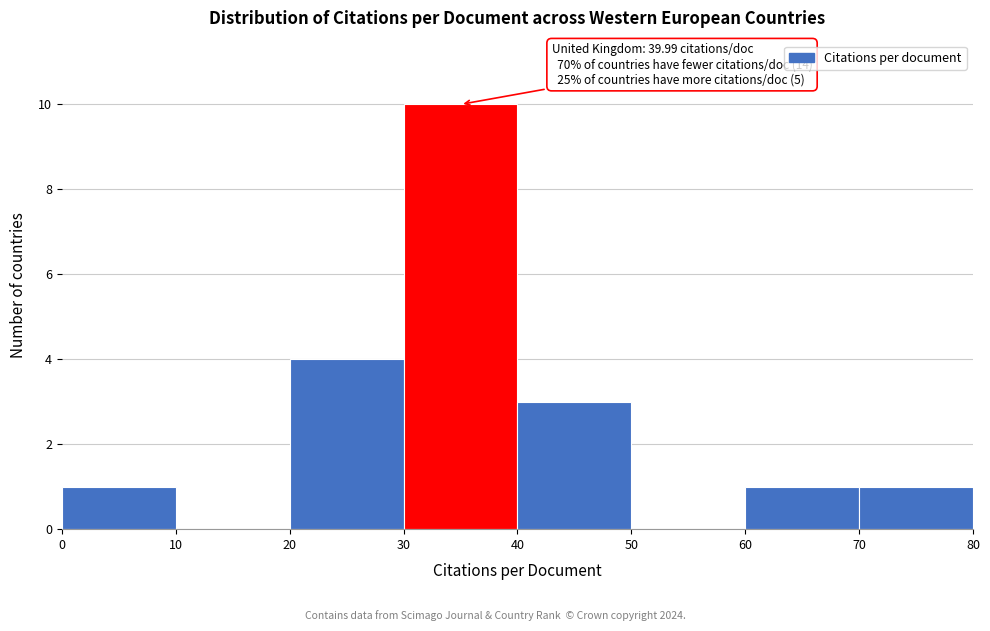

Over which range of the x-axis is the bar tallest?

30 to 40